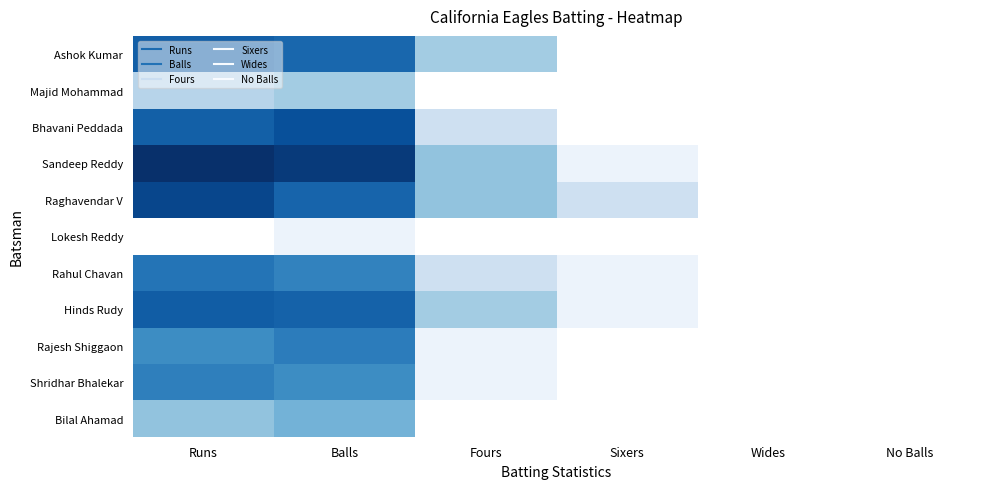

Reading left to right, transcribe all the data shown in this chart.

Ashok Kumar: Runs=34	Balls=29	Fours=4	Sixers=0	Wides=0	No Balls=0
Majid Mohammad: Runs=3	Balls=4	Fours=0	Sixers=0	Wides=0	No Balls=0
Bhavani Peddada: Runs=33	Balls=44	Fours=2	Sixers=0	Wides=0	No Balls=0
Sandeep Reddy: Runs=77	Balls=64	Fours=5	Sixers=1	Wides=0	No Balls=0
Raghavendar V: Runs=52	Balls=31	Fours=5	Sixers=2	Wides=0	No Balls=0
Lokesh Reddy: Runs=0	Balls=1	Fours=0	Sixers=0	Wides=0	No Balls=0
Rahul Chavan: Runs=23	Balls=18	Fours=2	Sixers=1	Wides=0	No Balls=0
Hinds Rudy: Runs=35	Balls=32	Fours=4	Sixers=1	Wides=0	No Balls=0
Rajesh Shiggaon: Runs=15	Balls=20	Fours=1	Sixers=0	Wides=0	No Balls=0
Shridhar Bhalekar: Runs=19	Balls=15	Fours=1	Sixers=0	Wides=0	No Balls=0
Bilal Ahamad: Runs=5	Balls=7	Fours=0	Sixers=0	Wides=0	No Balls=0